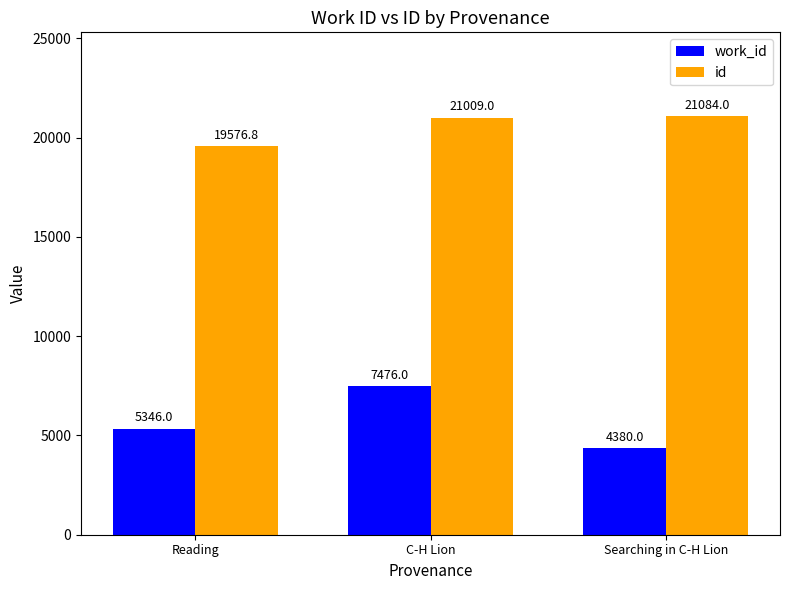

How many series are shown in this chart?

2